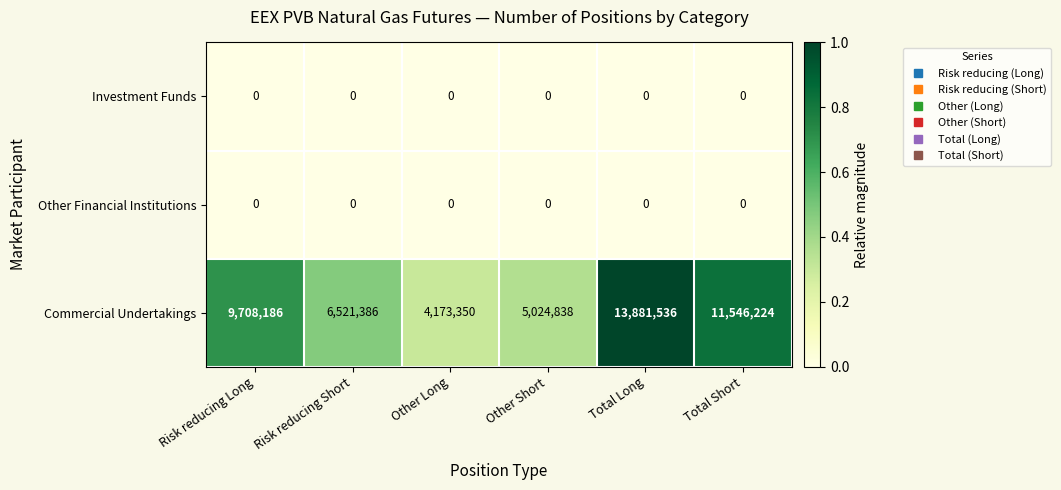

What is the difference between the highest and lowest values at Risk reducing Long?

9708186